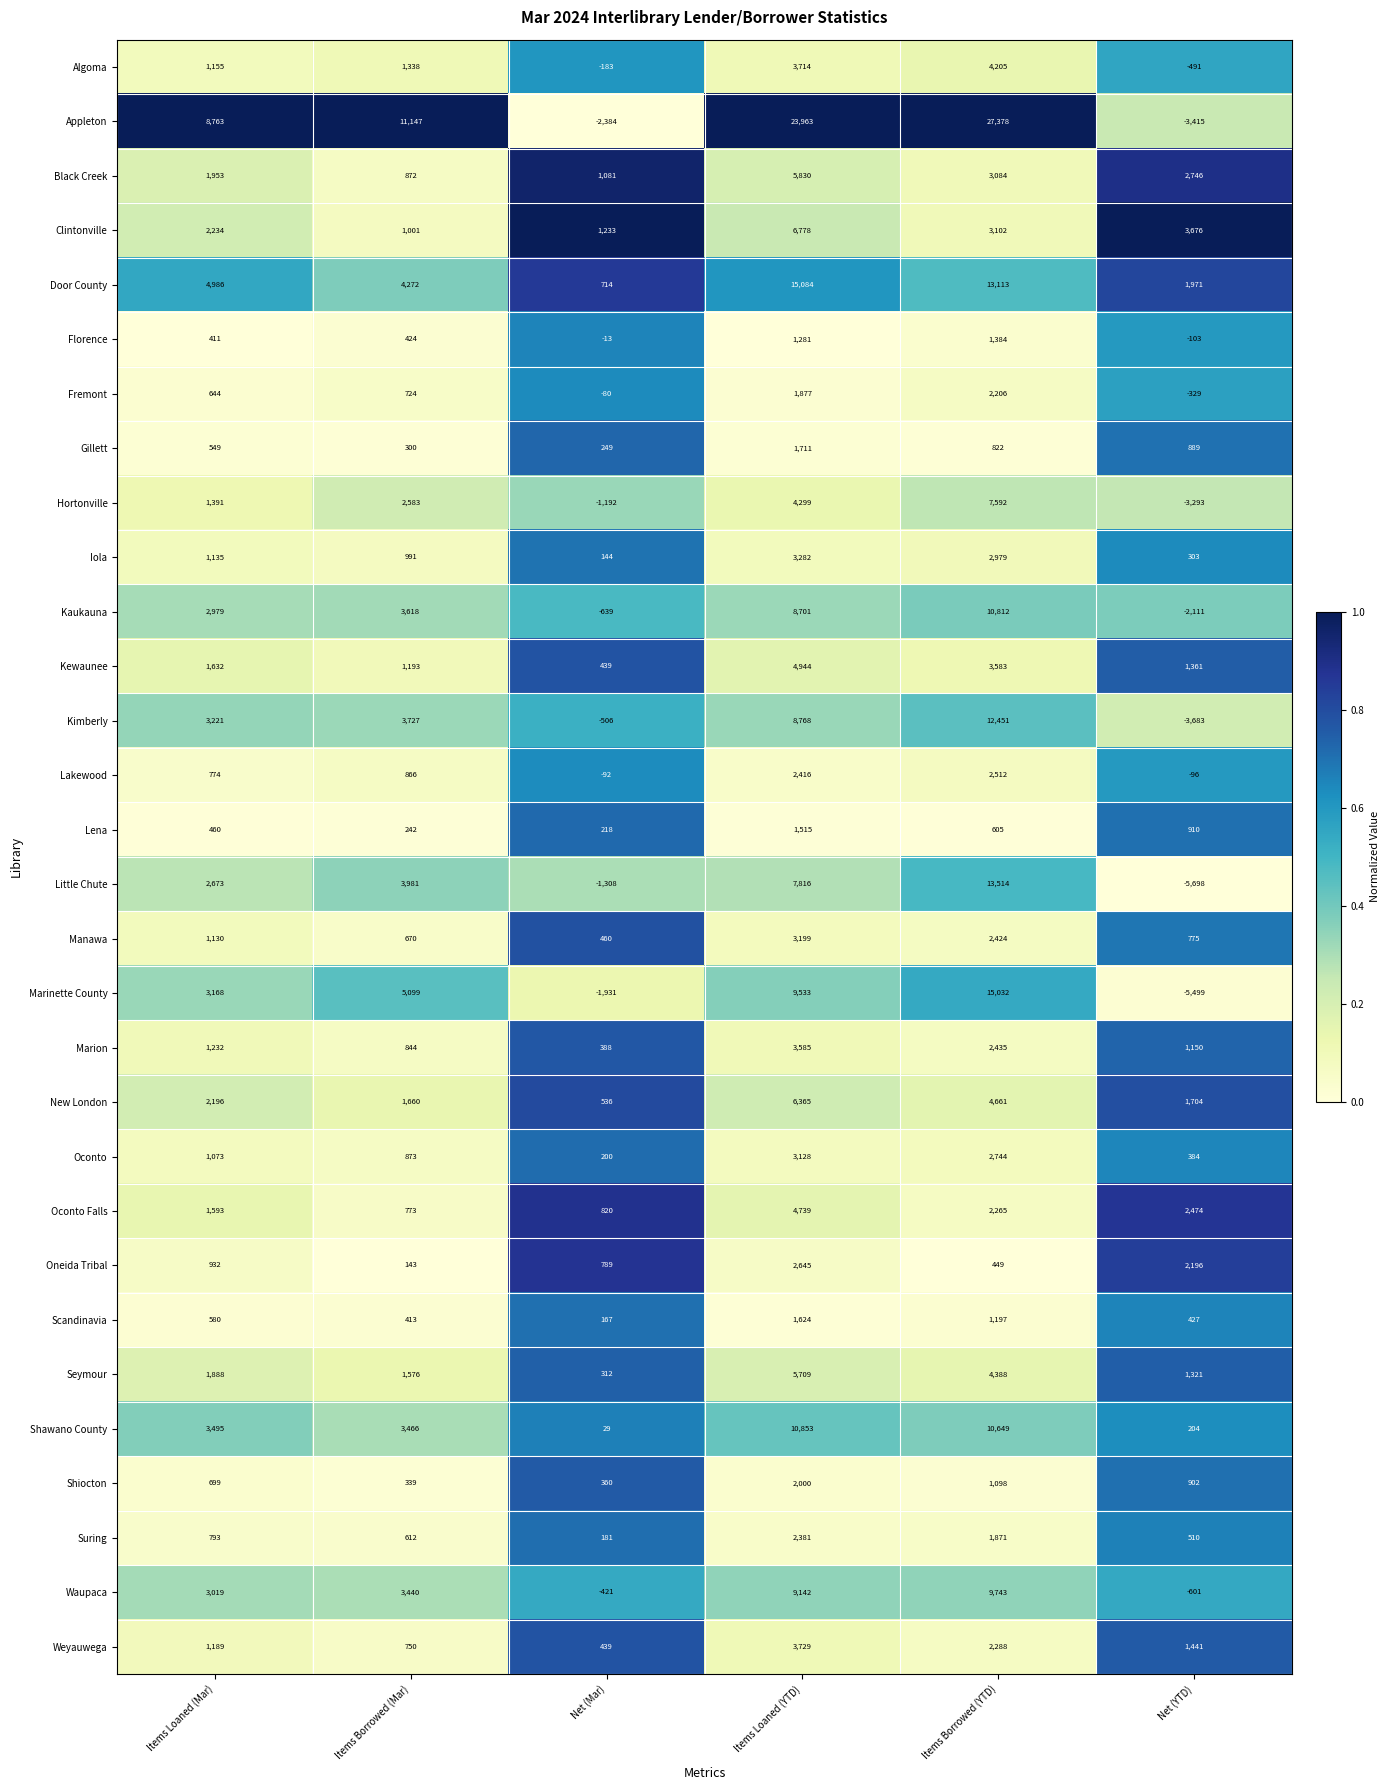

What is the maximum value for Shiocton?

2000